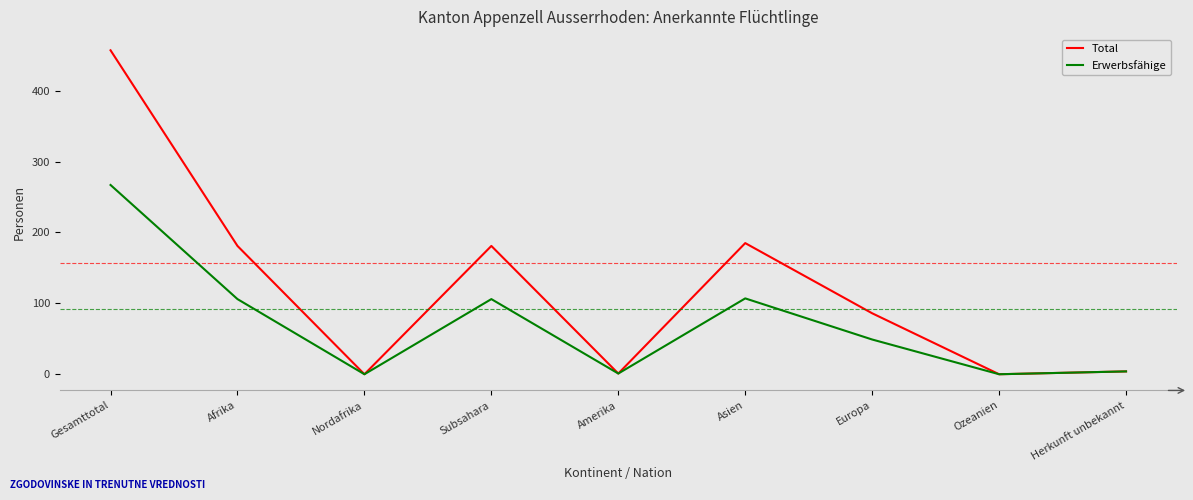

Which series has the largest range (max minus min)?

Total